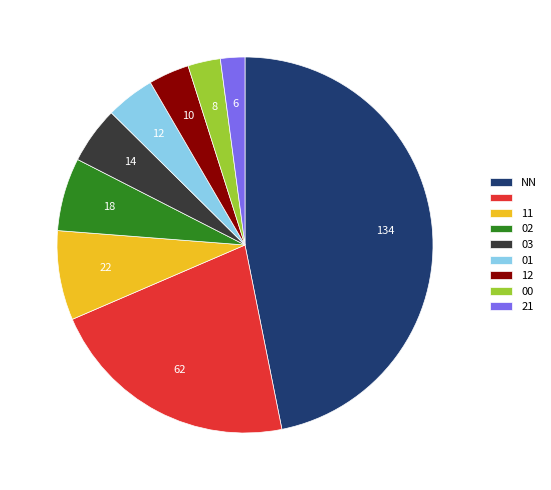

Is there any slice that represents more than half of the pie?

No